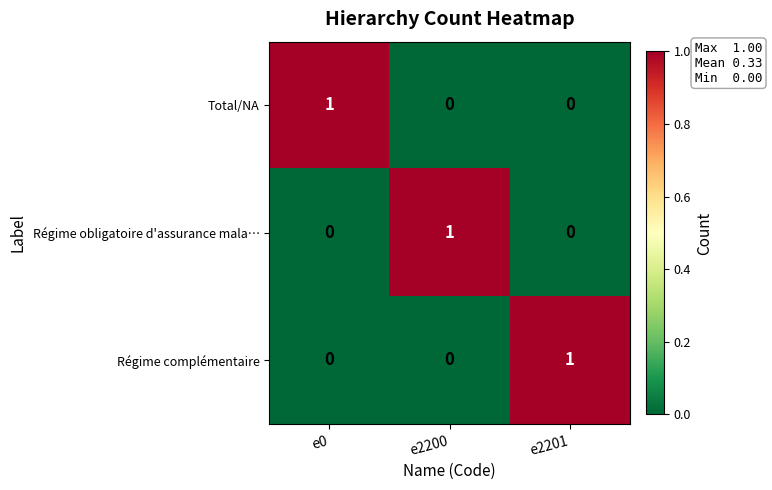

What is the total value across all series at e2201?

1